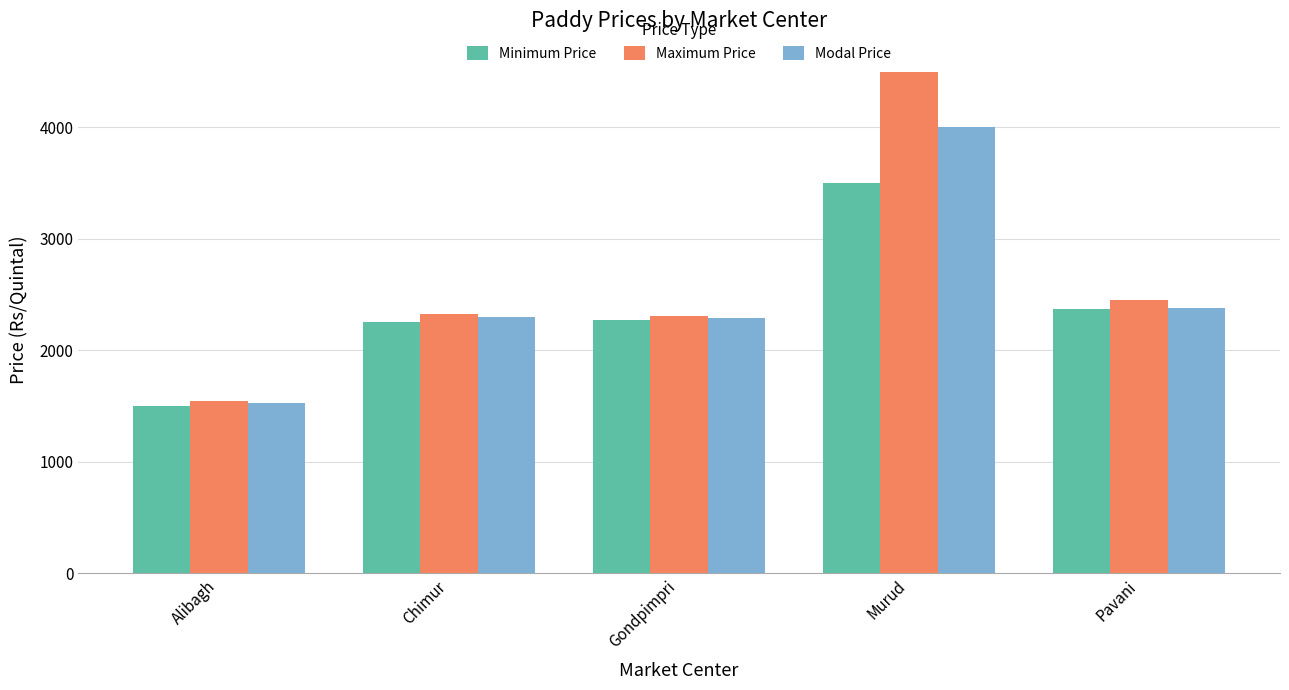

How many values in the Modal Price series are below 2300?

2